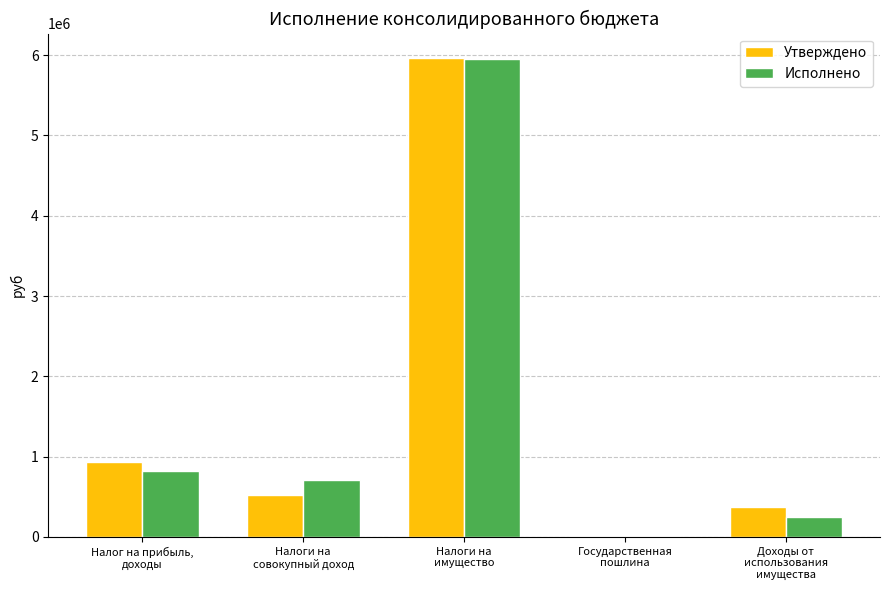

Is it true that Исполнено equals 5947840.4 at Налоги на
имущество?

True